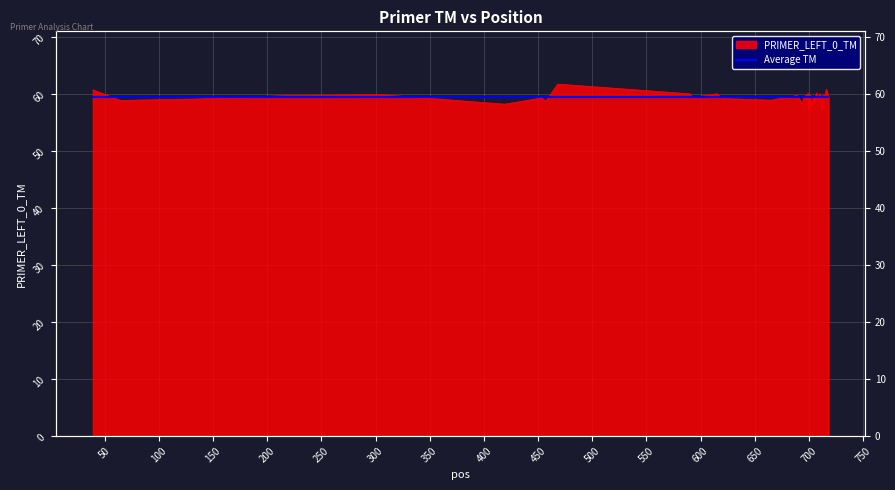

List the labels in order of value, smallest first.

700, 712, 702, 694, 419, 703, 705, 457, 64, 665, 708, 136, 698, 620, 453, 696, 592, 711, 695, 704, 709, 718, 706, 217, 713, 714, 689, 701, 697, 305, 717, 715, 590, 615, 710, 699, 707, 39, 716, 468